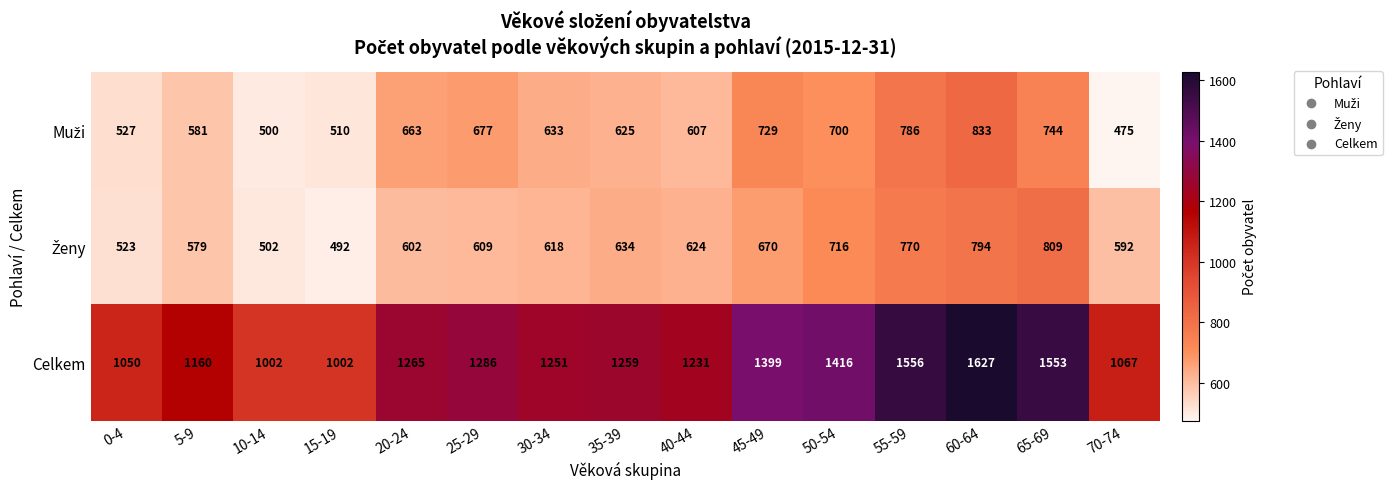

What is the spread (max minus min) of values at 70-74?

592